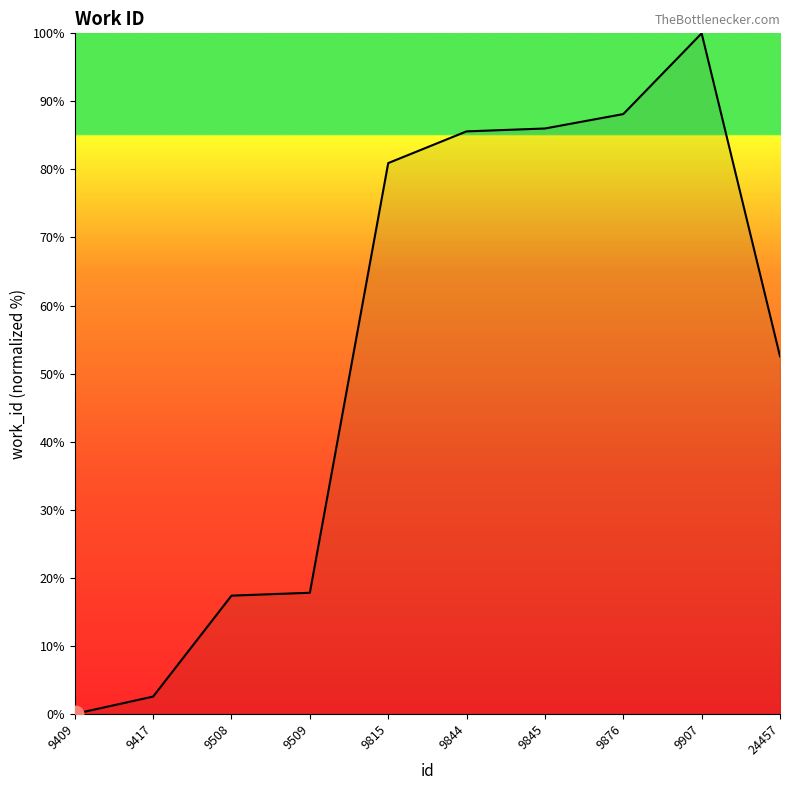

At which category does the data reach its first local peak?

9907